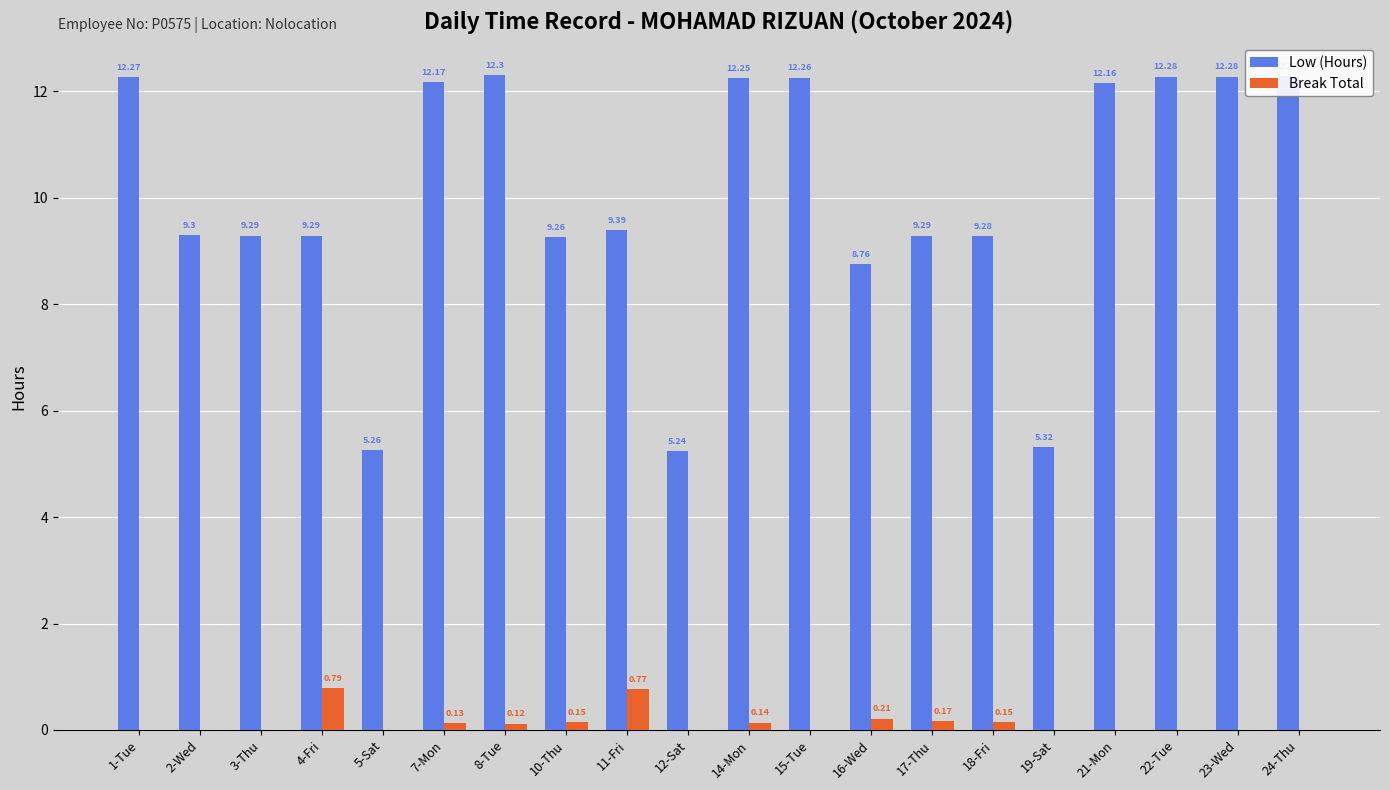

Is the value of Low (Hours) at 17-Thu greater than the value of Break Total at 12-Sat?

Yes